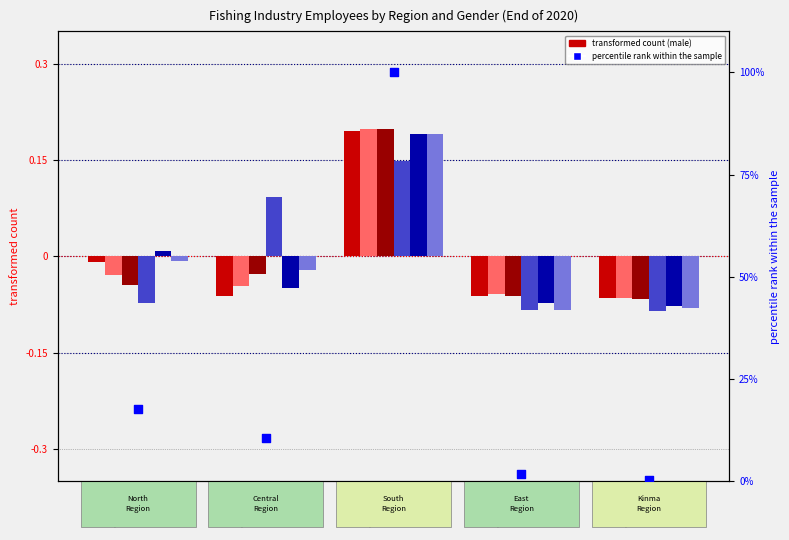

At how many categories does at least one series exceed 0?

3